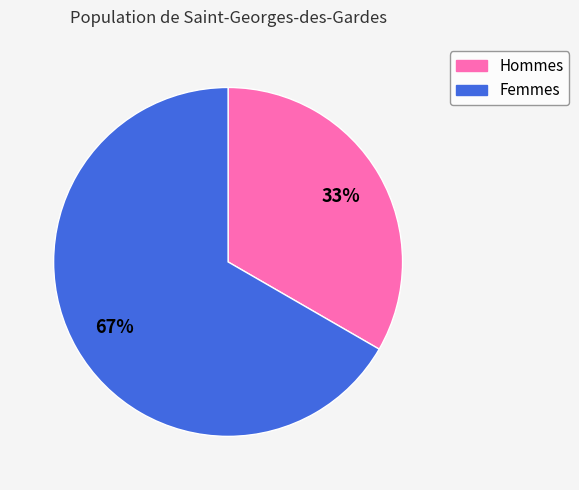

Does any single category account for the majority?

Yes